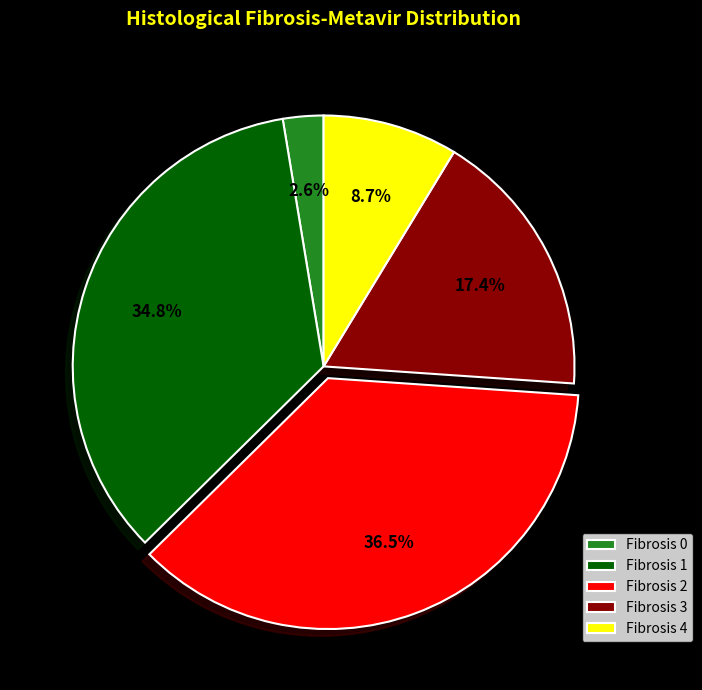

To the nearest percent, what is the combined percentage of Fibrosis 3 and Fibrosis 1?

52%